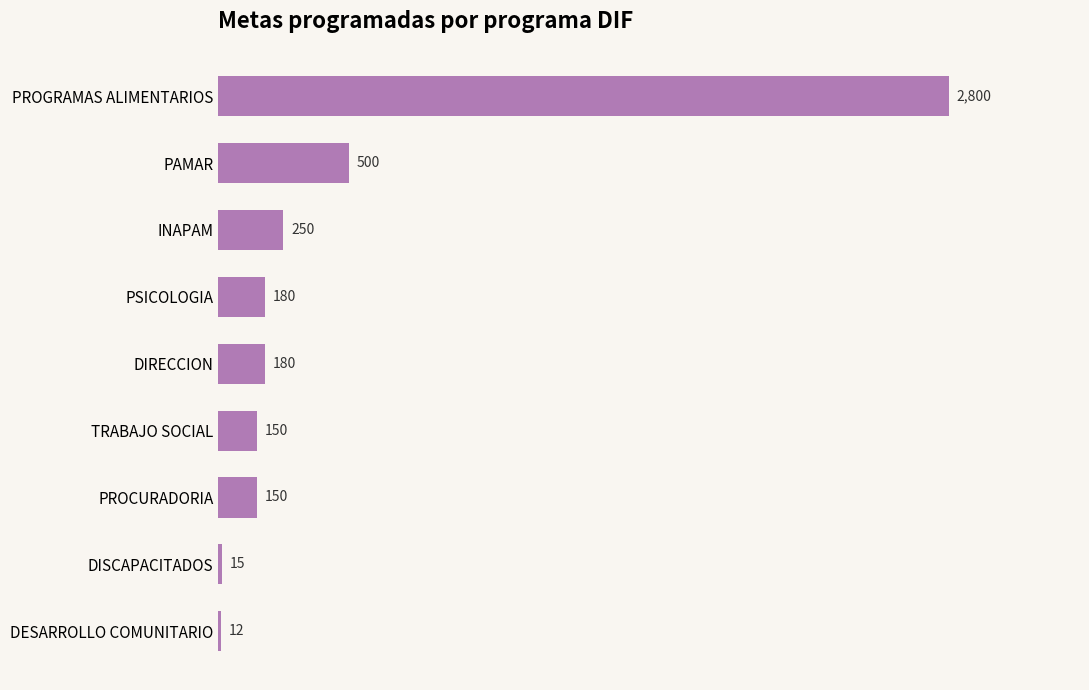

The value at INAPAM is 250. True or false?

True